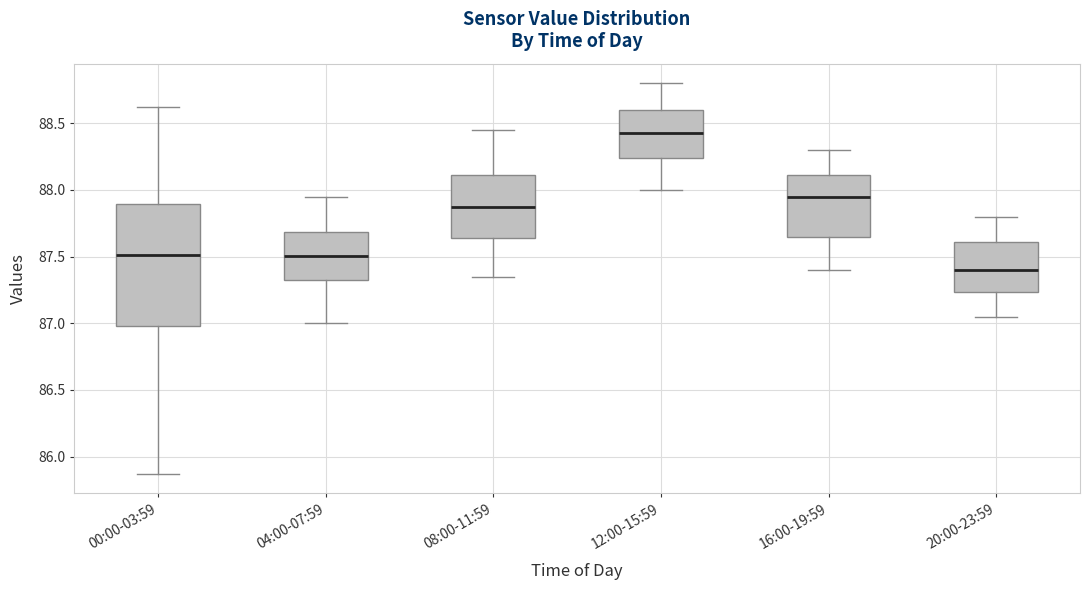

Which box is the tallest, from its lower edge to its upper edge?

00:00-03:59